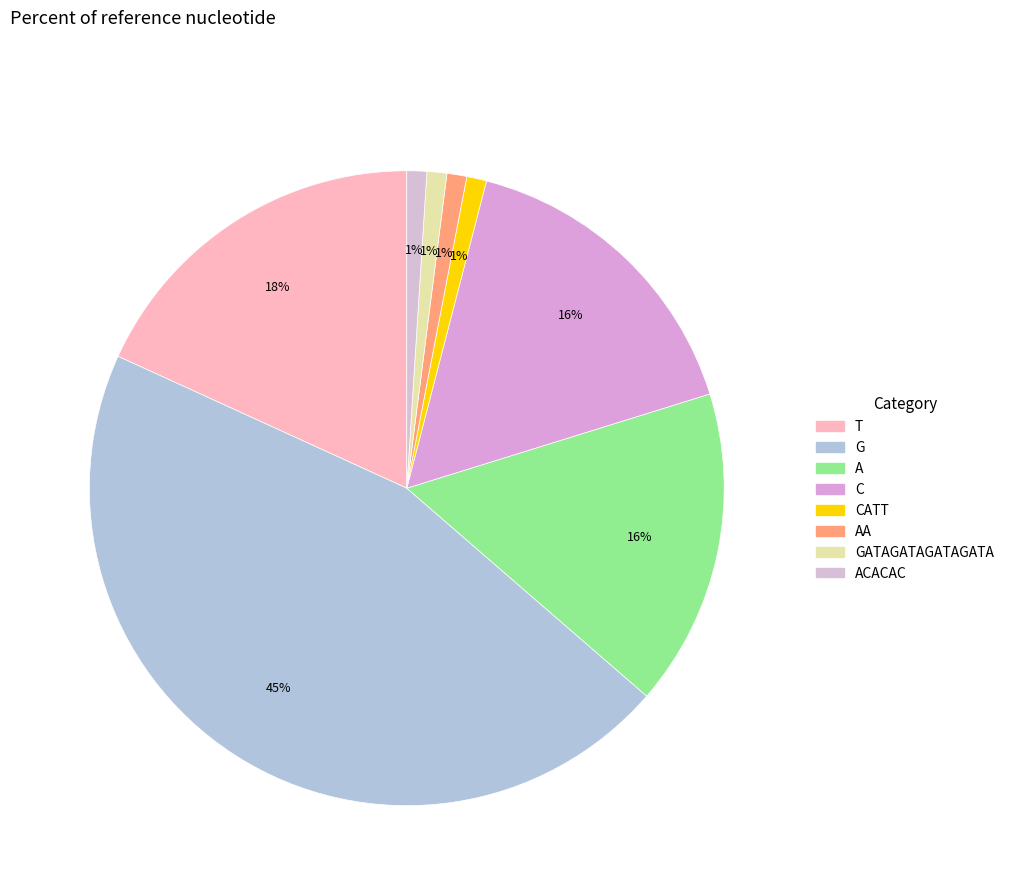

Which has a higher value, CATT or G?

G